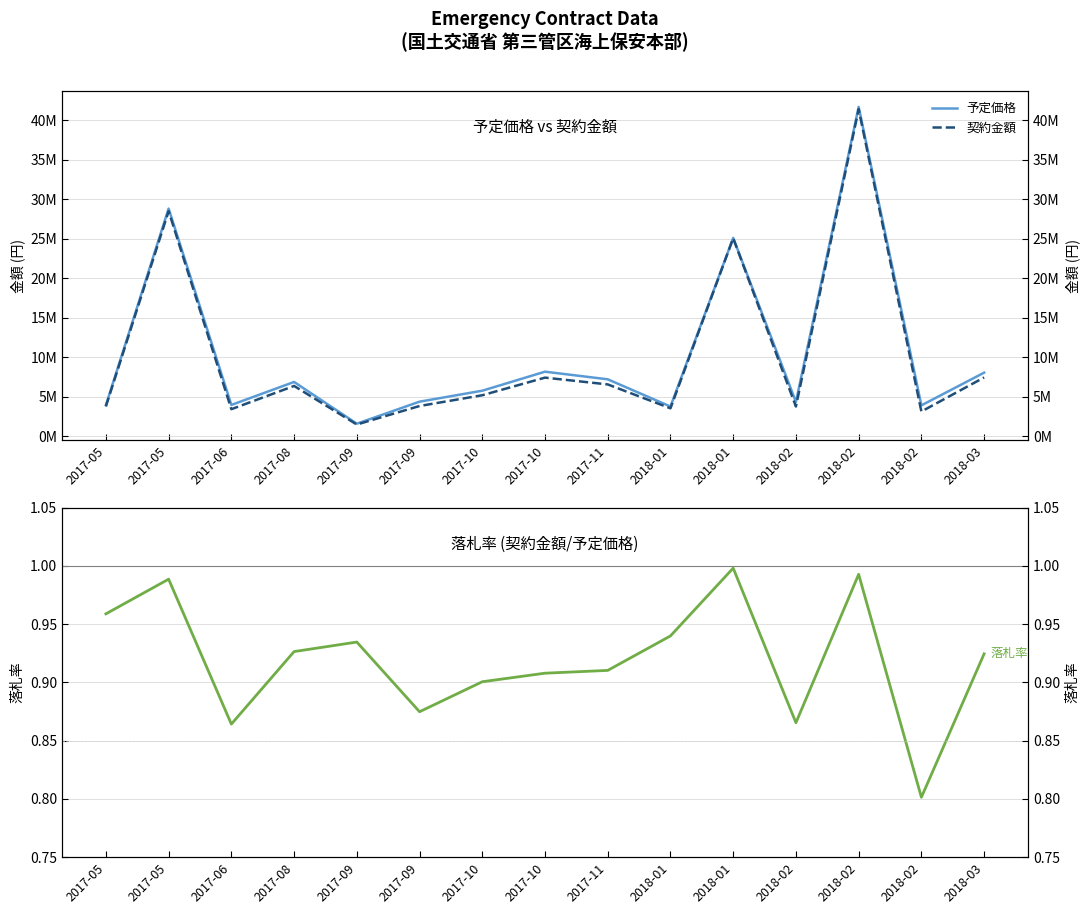

List the series in order of their peak value, lowest first.

落札率, 契約金額, 予定価格